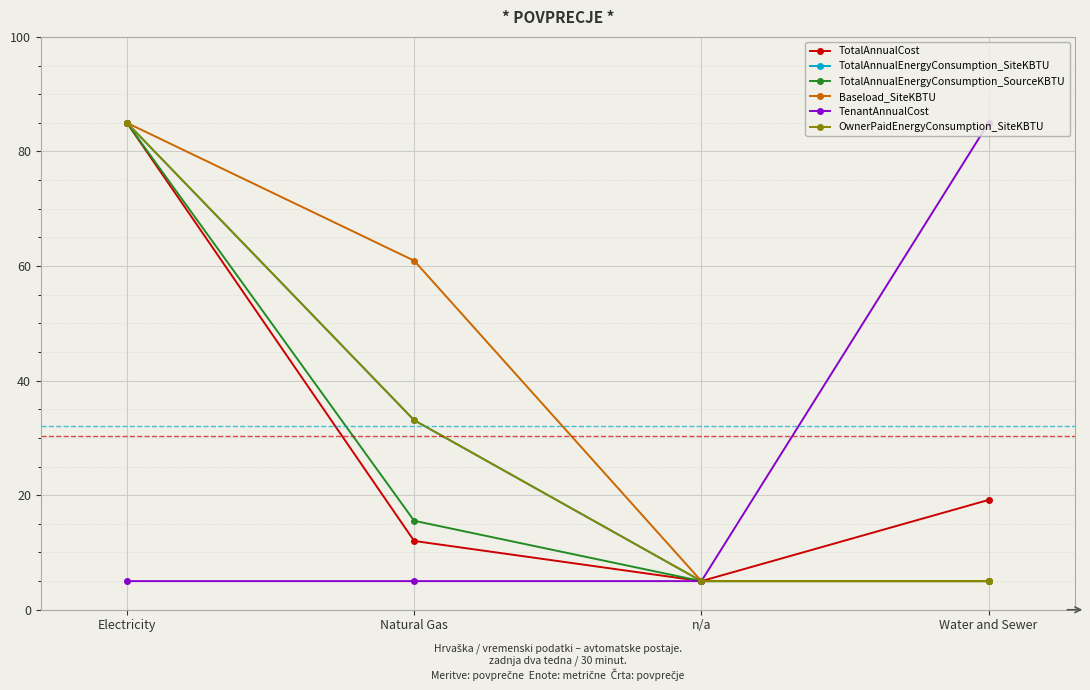

At how many categories does at least one series exceed 6?

3